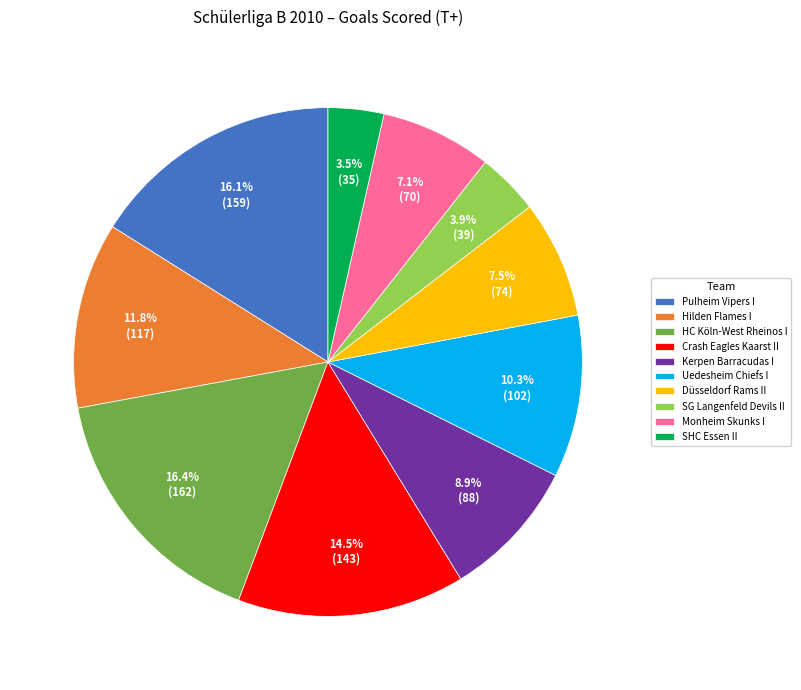

To the nearest percent, what is the difference between the largest and smallest slice percentages?

13%